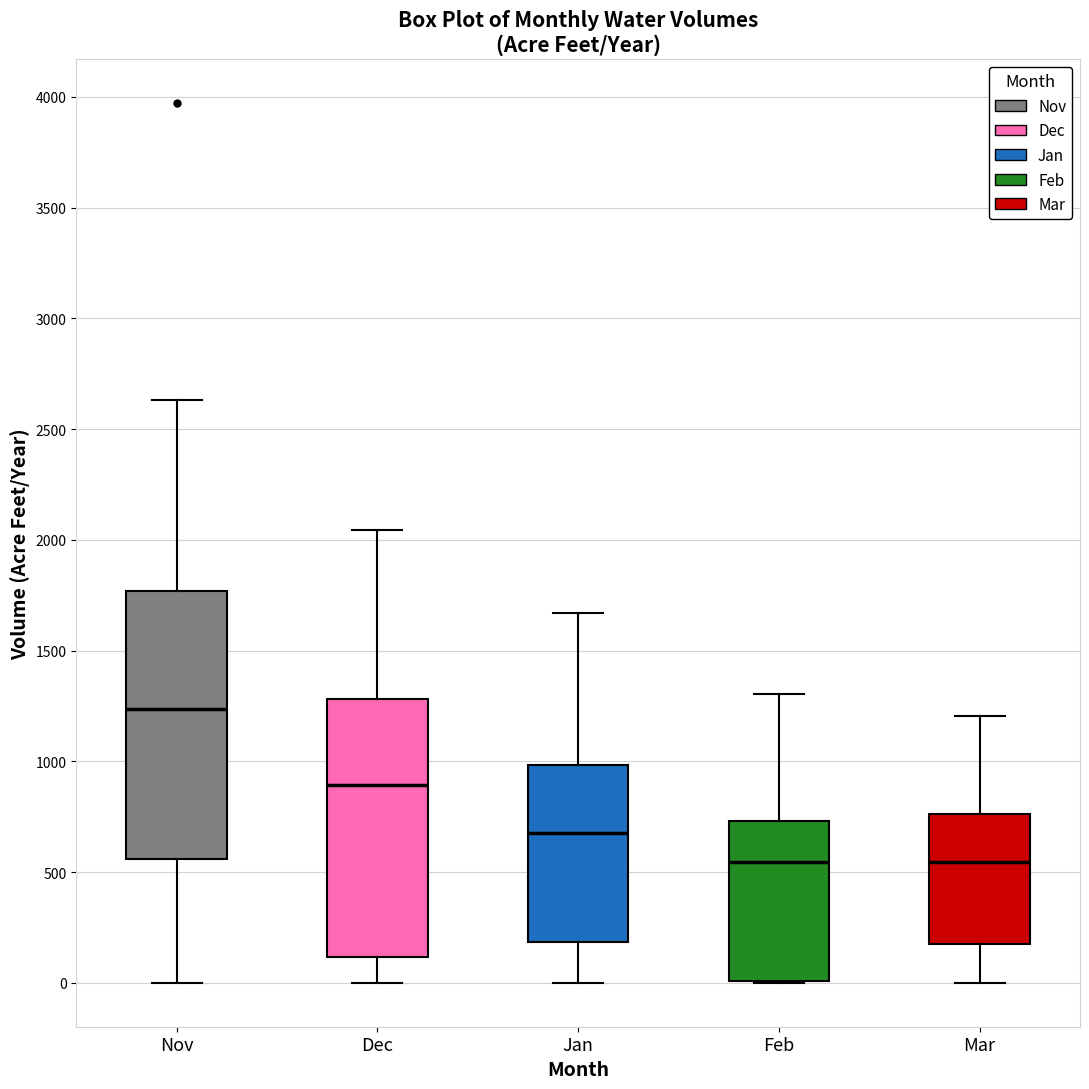

Reading left to right, transcribe this box plot: for each box, give where its median line is, the range the box spans, and where its two whiskers end, as read against the y-axis. The values are not printed on the chart, so give them approximately, as read against the axis.

Nov: median 1250, box 550 to 1750, whiskers 0 to 2650
Dec: median 900, box 100 to 1300, whiskers 0 to 2050
Jan: median 700, box 200 to 1000, whiskers 0 to 1650
Feb: median 550, box 0 to 750, whiskers 0 to 1300
Mar: median 550, box 200 to 750, whiskers 0 to 1200